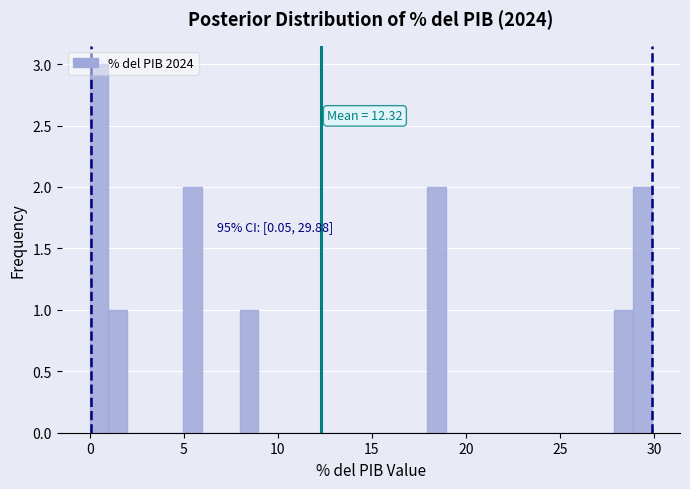

Read against the x-axis, roughly where is the centre of the tallest bar?

0.5